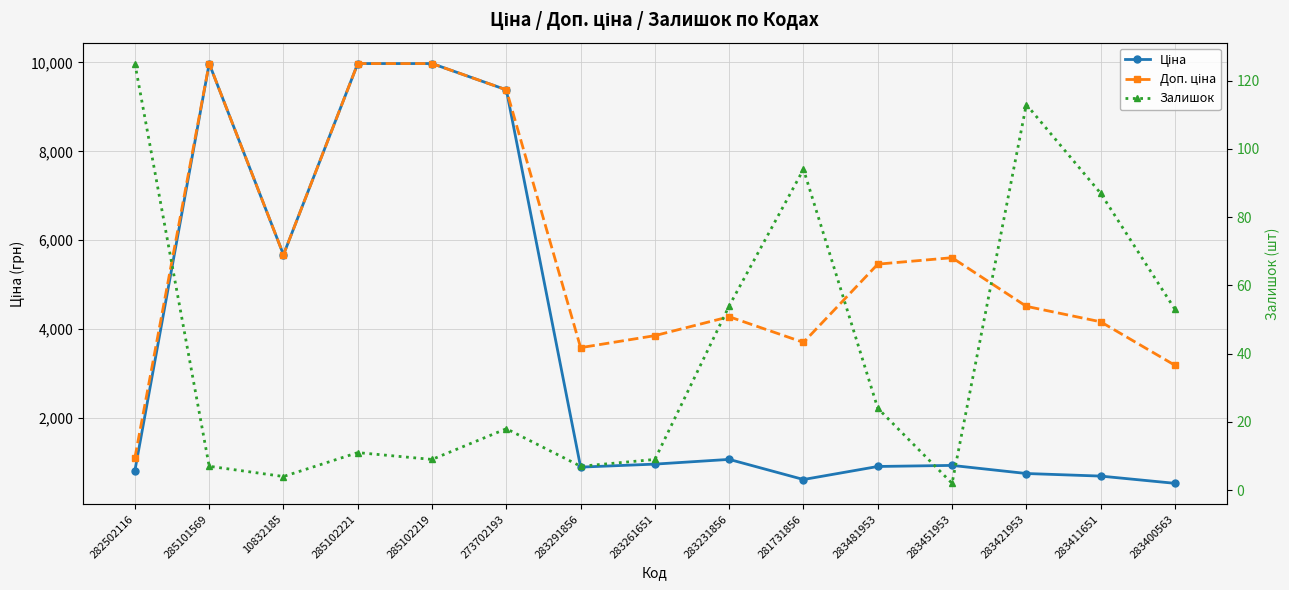

List the labels in order of Доп. ціна value, smallest first.

282502116, 283400563, 283291856, 281731856, 283261651, 283411651, 283231856, 283421953, 283481953, 283451953, 10832185, 273702193, 285101569, 285102221, 285102219